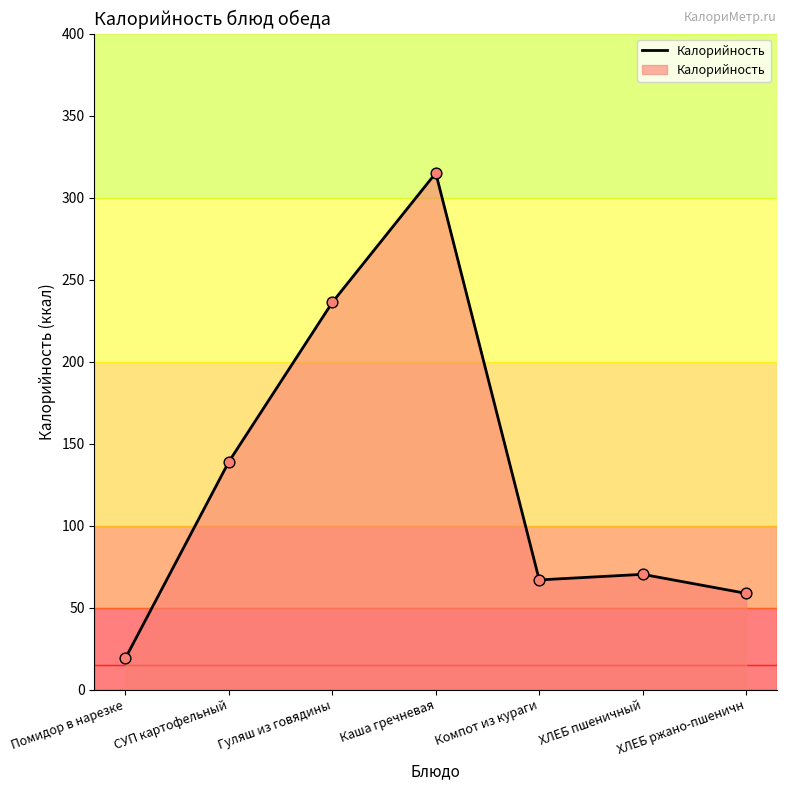

What is the ratio of the value at СУП картофельный to the value at Помидор в нарезке?

7.3